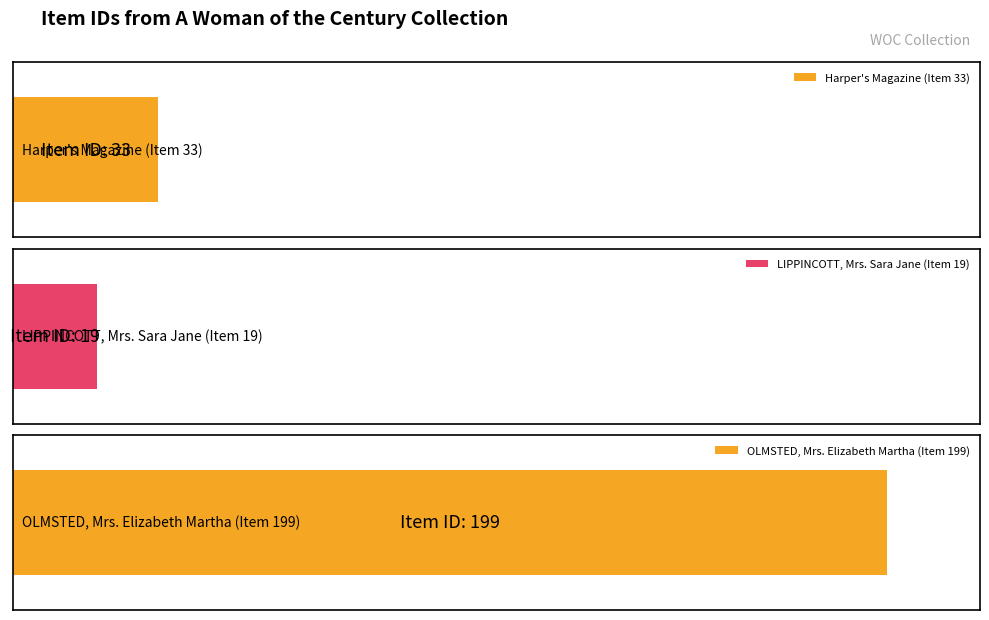

How many bars are there in total?

3